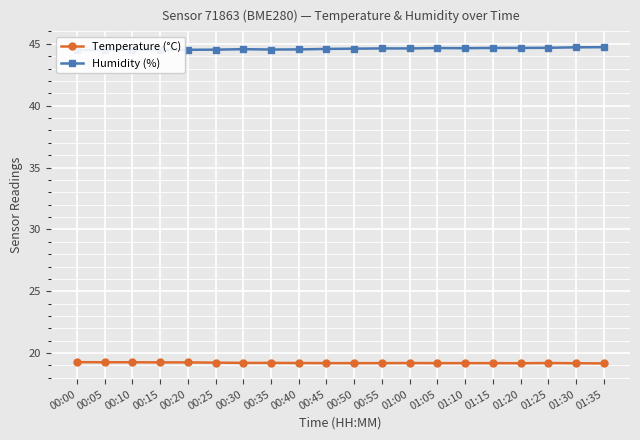

At which category does Humidity (%) reach its first local peak?

00:30